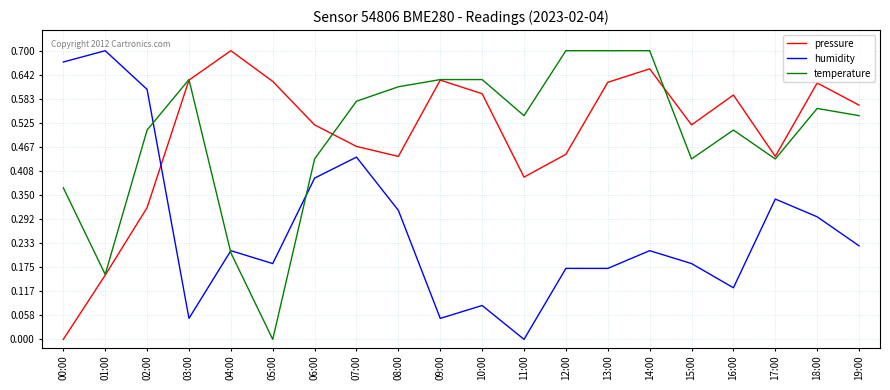

What are all the series names shown in the legend?

pressure, humidity, temperature